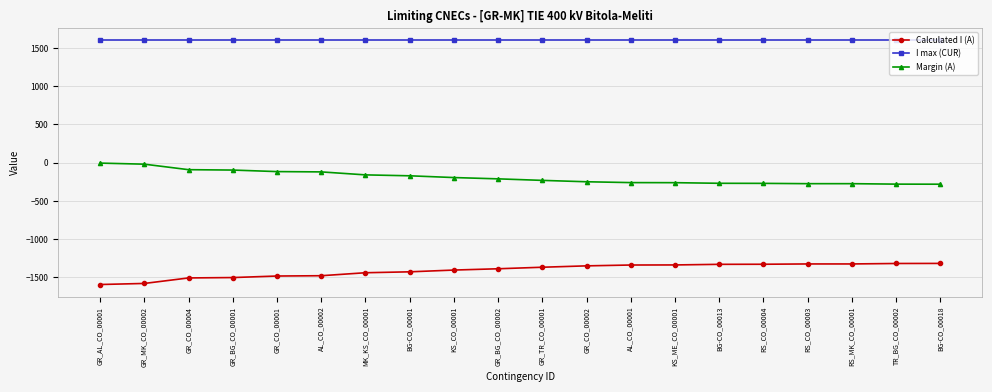

The I max (CUR) series shows 2167 at BG-CO_00013. True or false?

False